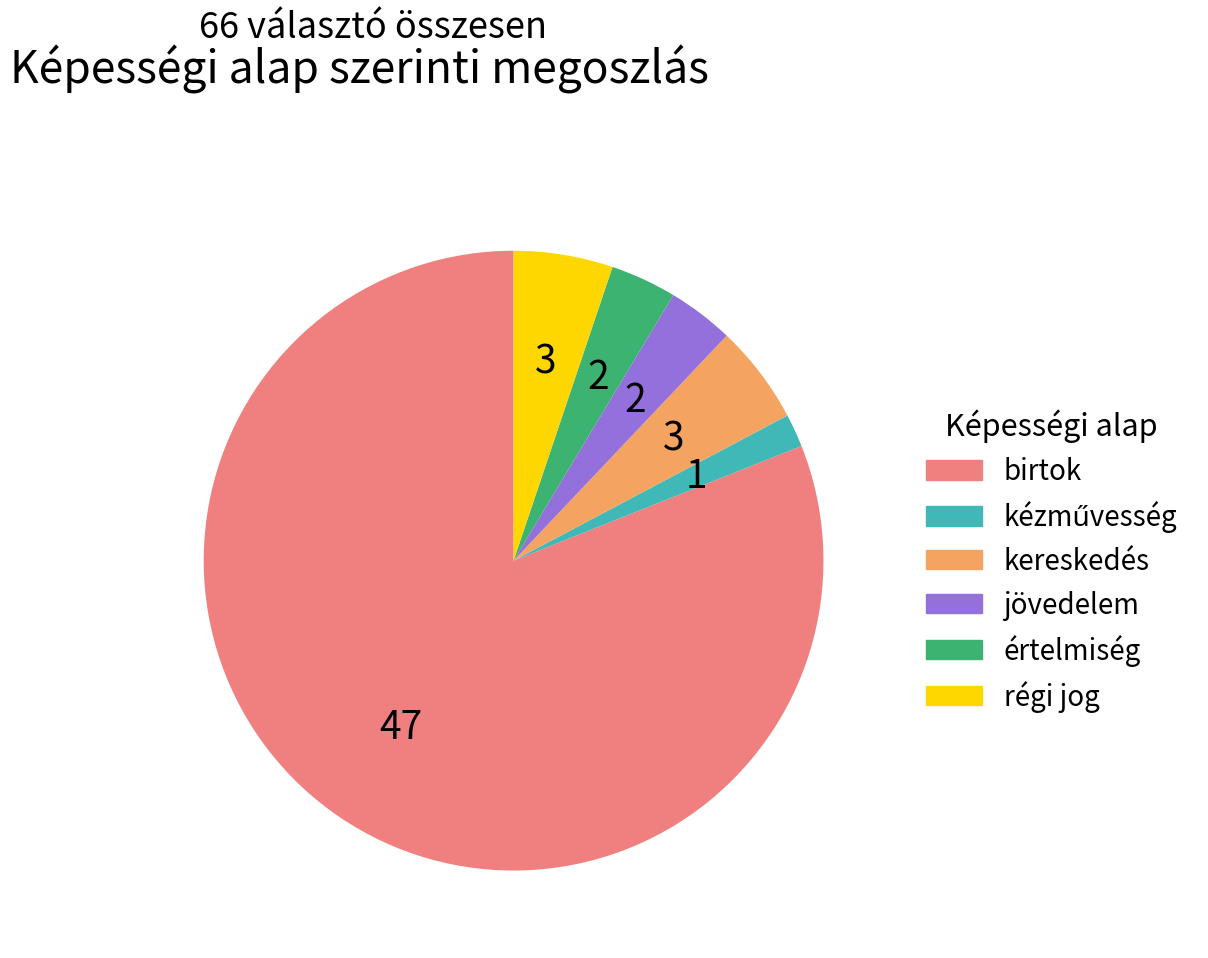

Is there a majority slice in this chart?

Yes